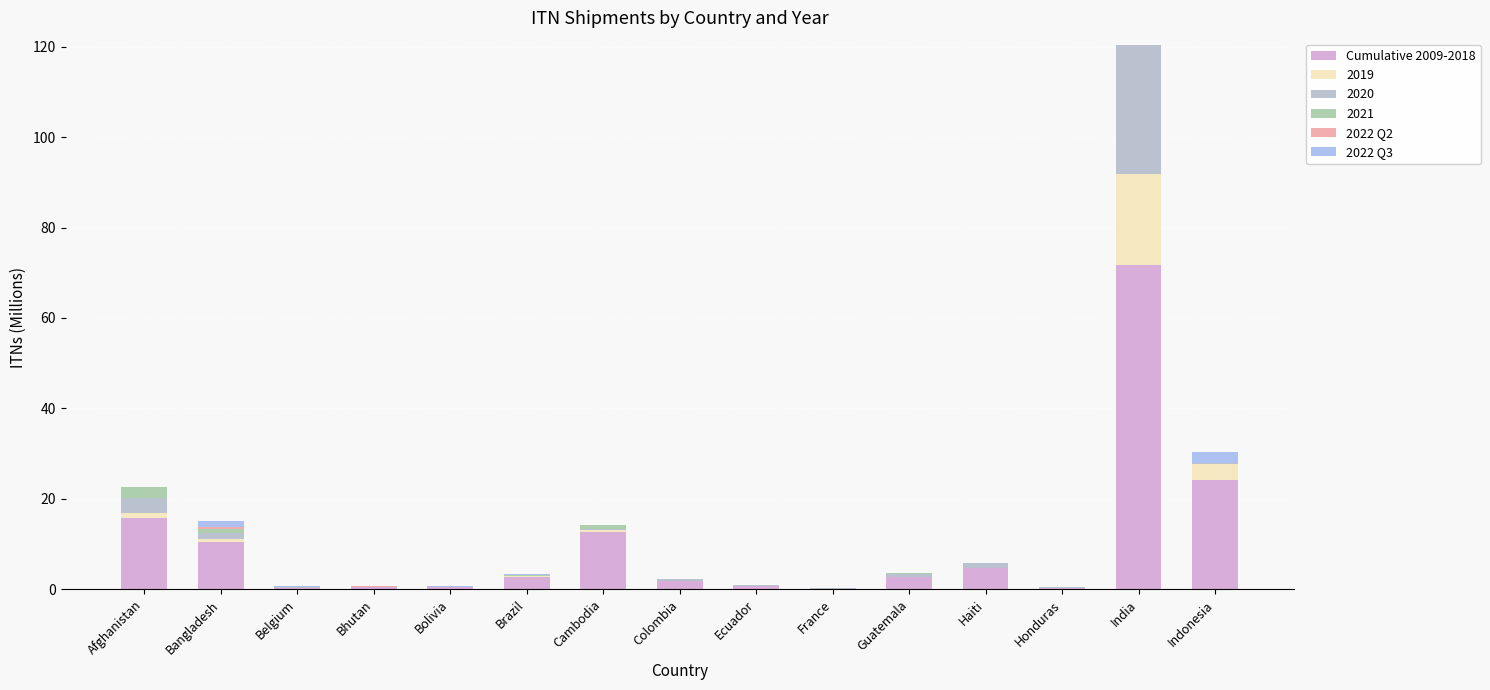

At which category is the sum across all series the highest?

India